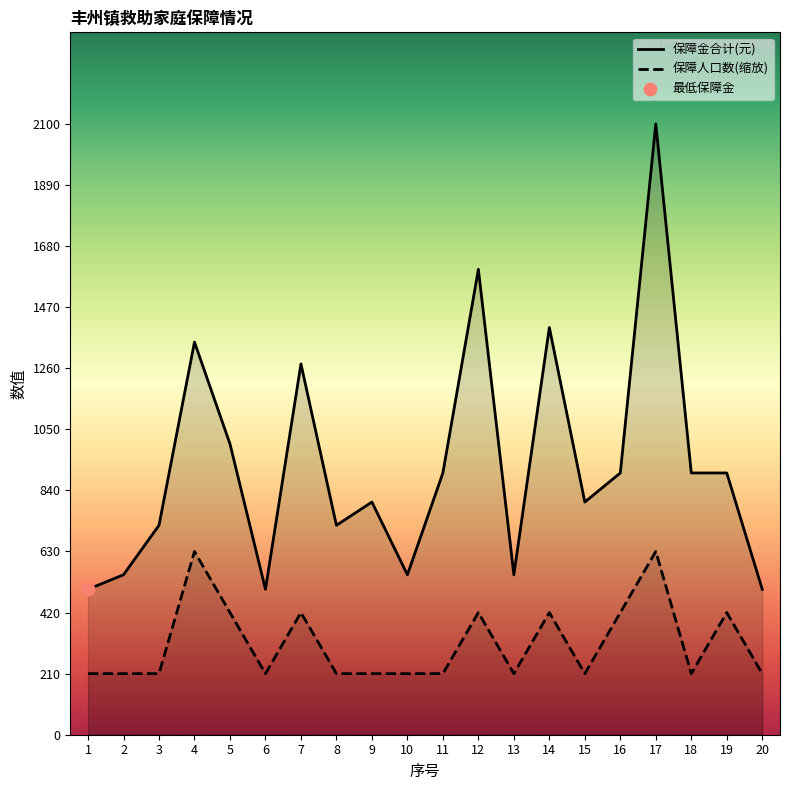

Which series has the largest total across all categories?

保障金合计(元)